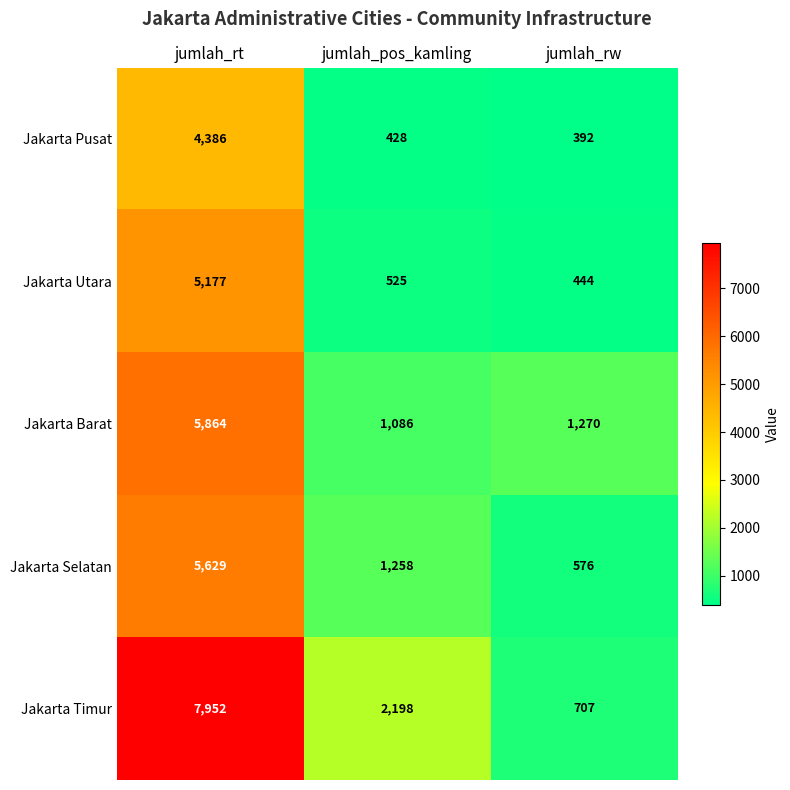

The Jakarta Barat series shows 1086 at jumlah_pos_kamling. True or false?

True